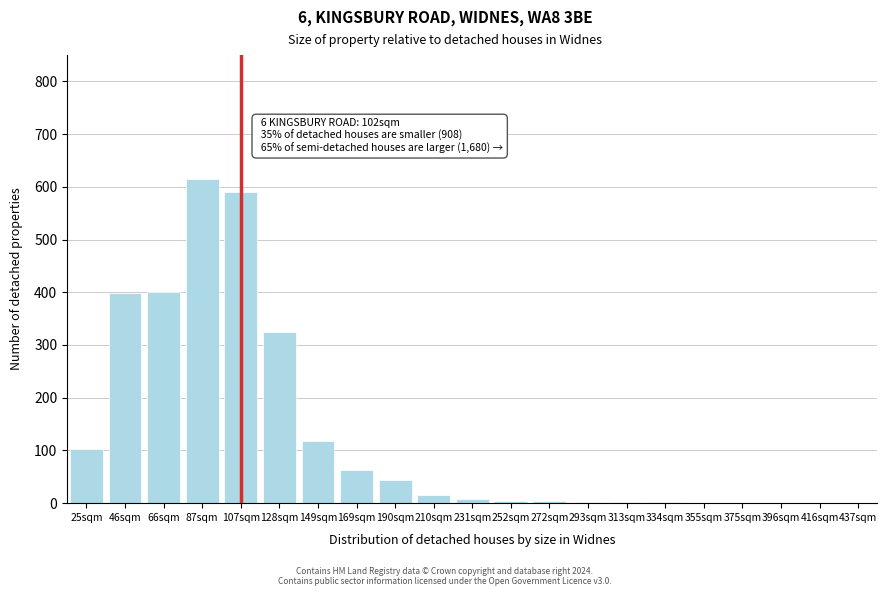

What is the change in value from 66sqm to 107sqm?

+190